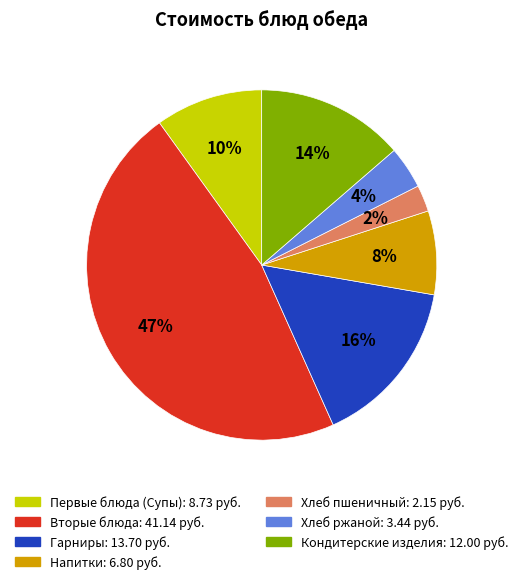

Which category has the biggest portion of the pie?

Вторые блюда